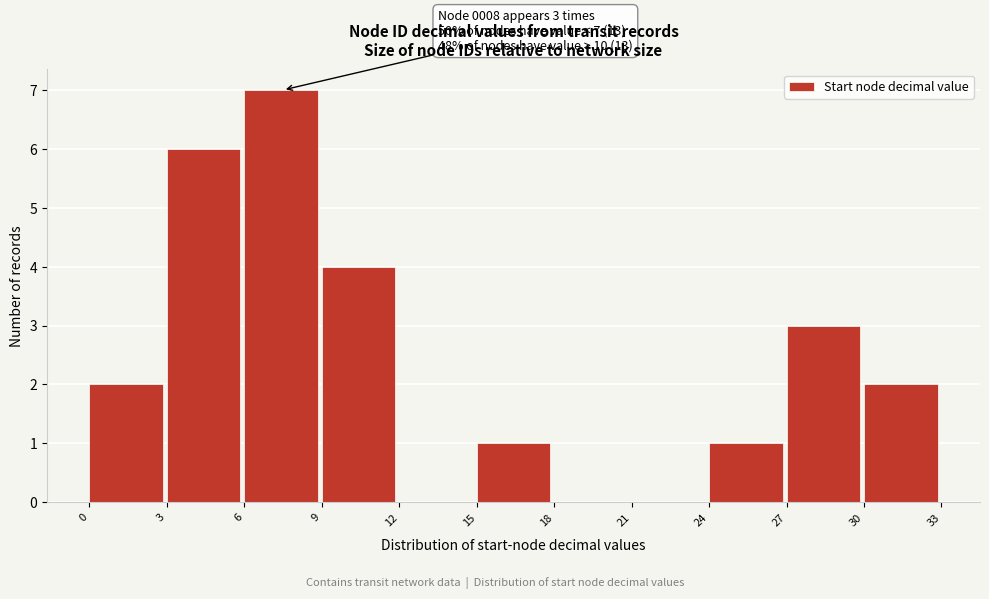

Over which range of the x-axis is the bar tallest?

6 to 9